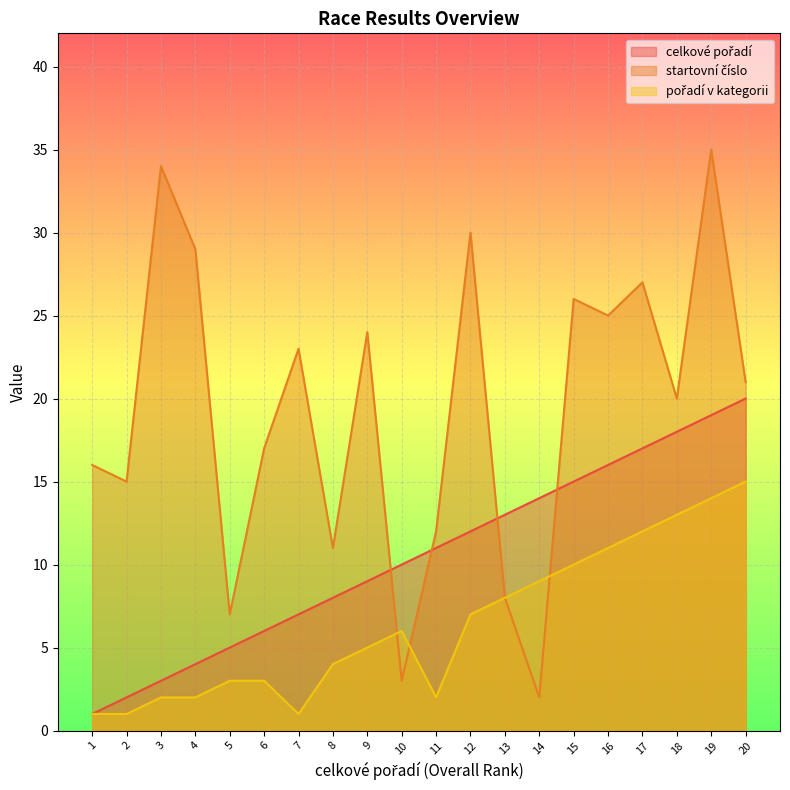

What is the approximate value of celkové pořadí at 9, to the nearest 5?

10